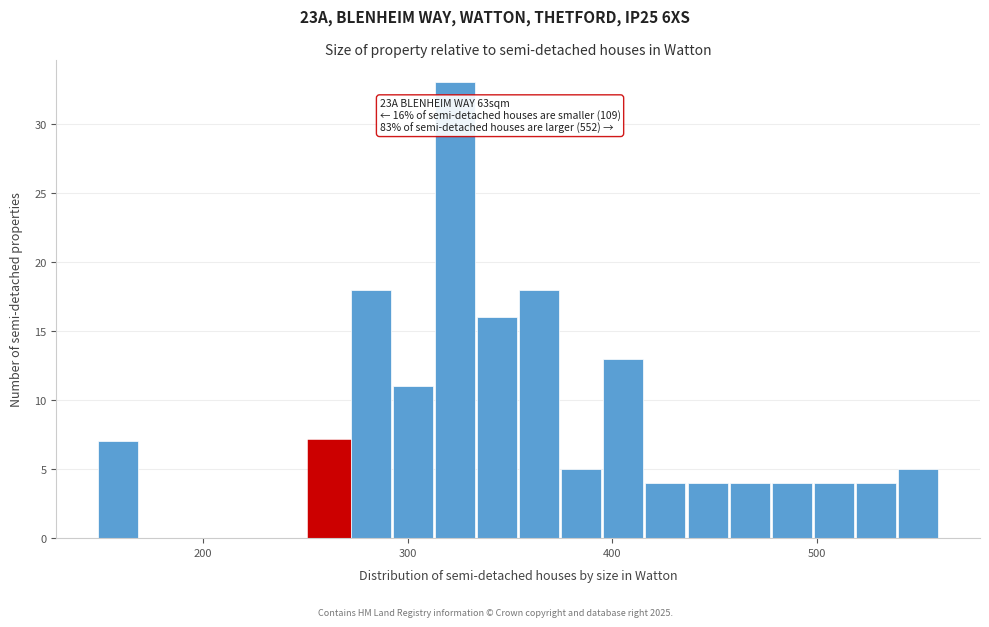

Read against the x-axis, roughly where is the centre of the tallest bar?

320